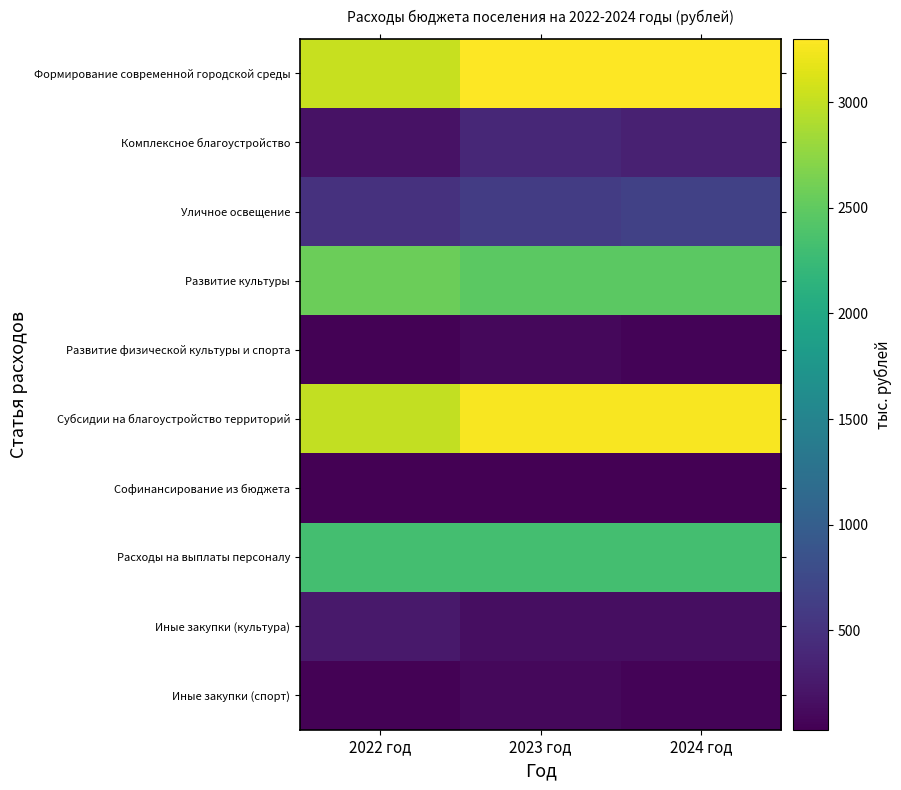

Reading left to right, transcribe all the data shown in this chart.

Формирование современной городской среды: 2022 год=3030.3	2023 год=3299.4	2024 год=3299.4
Комплексное благоустройство: 2022 год=185.0	2023 год=396.6	2024 год=330.0
Уличное освещение: 2022 год=500.0	2023 год=607.1	2024 год=658.9
Развитие культуры: 2022 год=2571.4	2023 год=2471.4	2024 год=2471.4
Развитие физической культуры и спорта: 2022 год=50.0	2023 год=100.0	2024 год=60.0
Субсидии на благоустройство территорий: 2022 год=3000.0	2023 год=3266.4	2024 год=3266.4
Софинансирование из бюджета: 2022 год=30.3	2023 год=33.0	2024 год=33.0
Расходы на выплаты персоналу: 2022 год=2321.4	2023 год=2321.4	2024 год=2321.4
Иные закупки (культура): 2022 год=250.0	2023 год=150.0	2024 год=150.0
Иные закупки (спорт): 2022 год=50.0	2023 год=100.0	2024 год=60.0